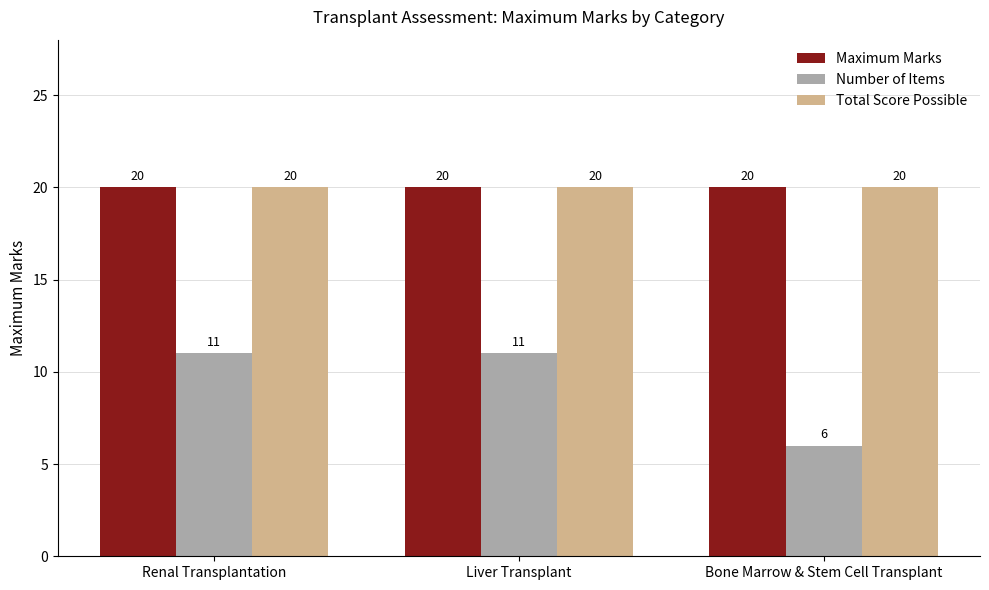

What is the lowest value of the Total Score Possible series?

20